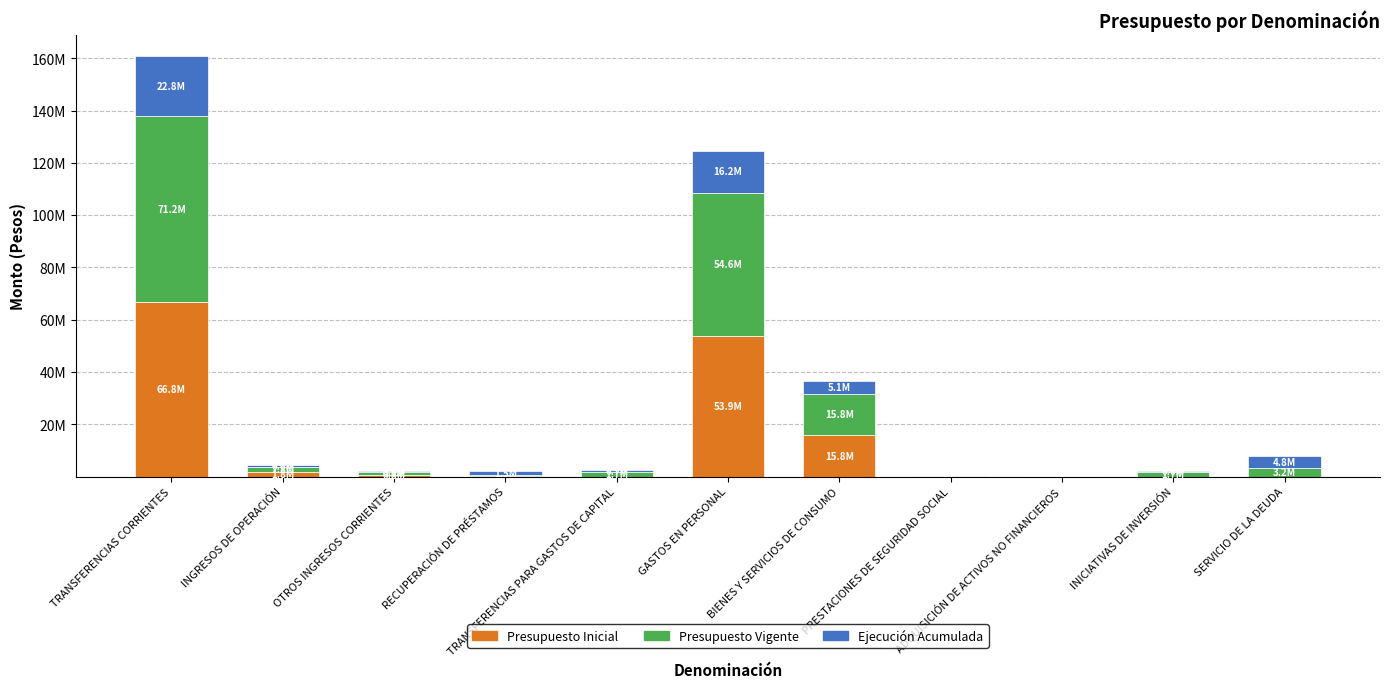

Are the bars grouped side by side (vs. stacked)?

No